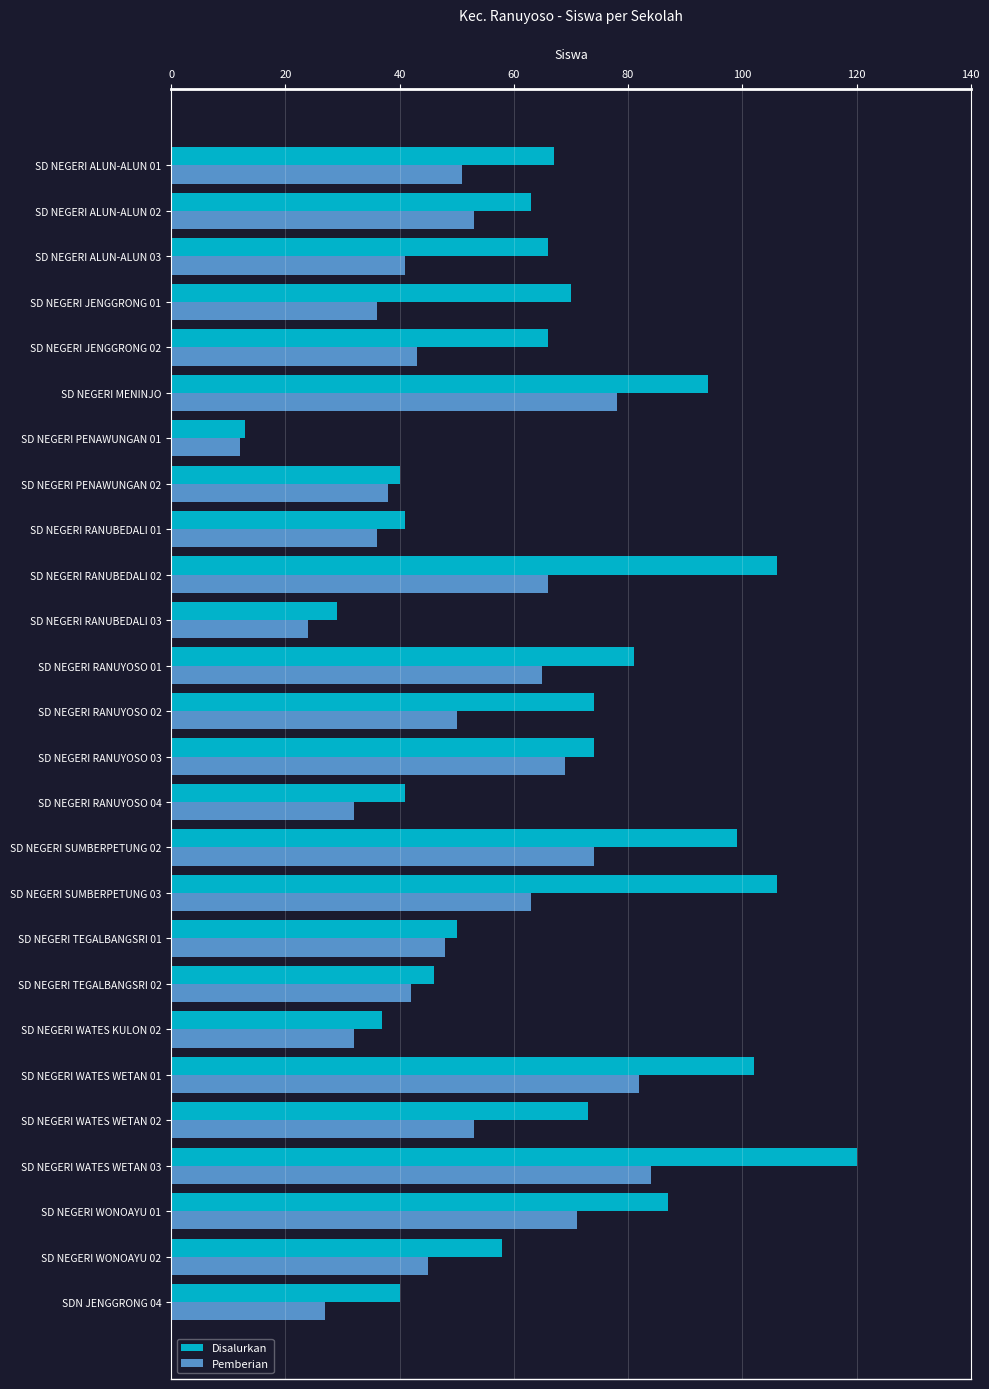

What is the maximum value for Pemberian?

84